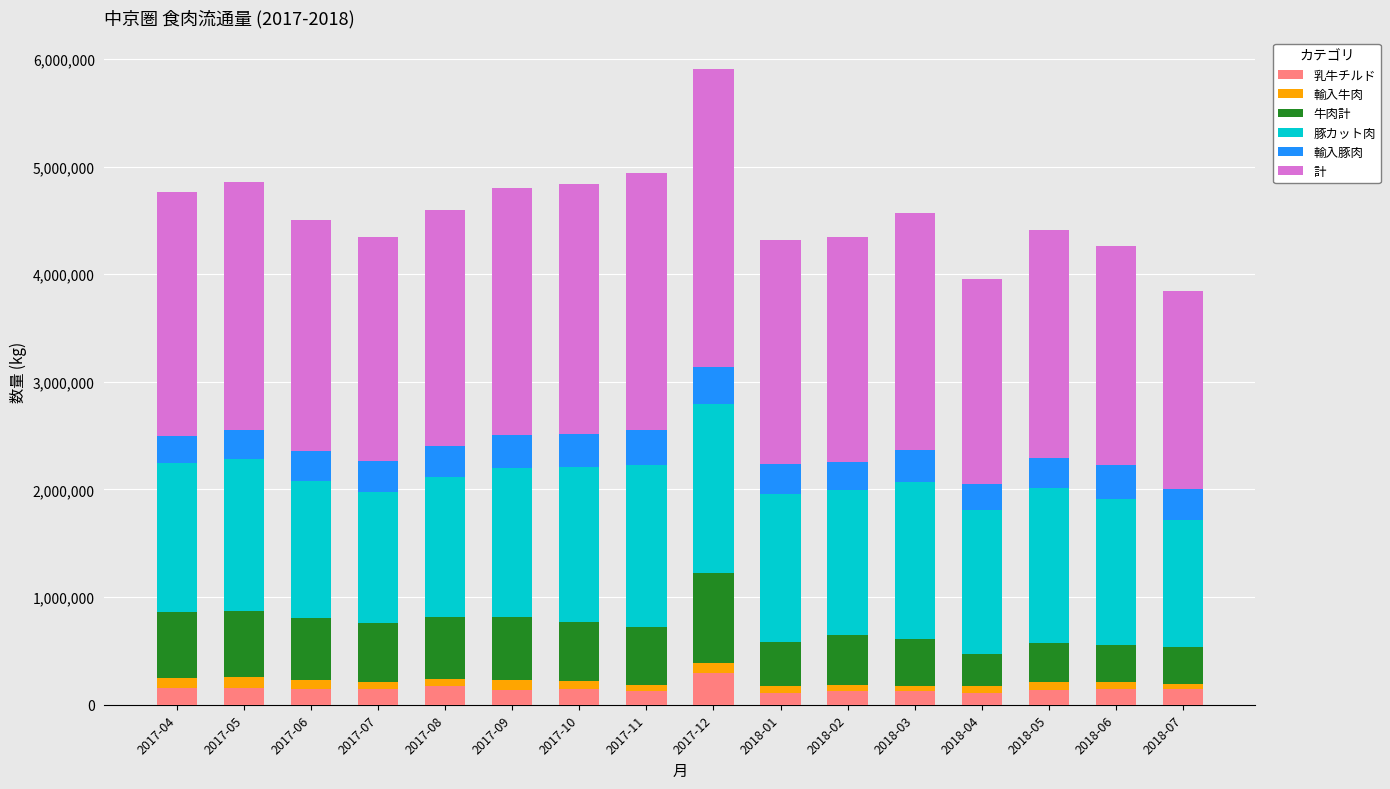

At which category is the sum across all series the highest?

2017-12